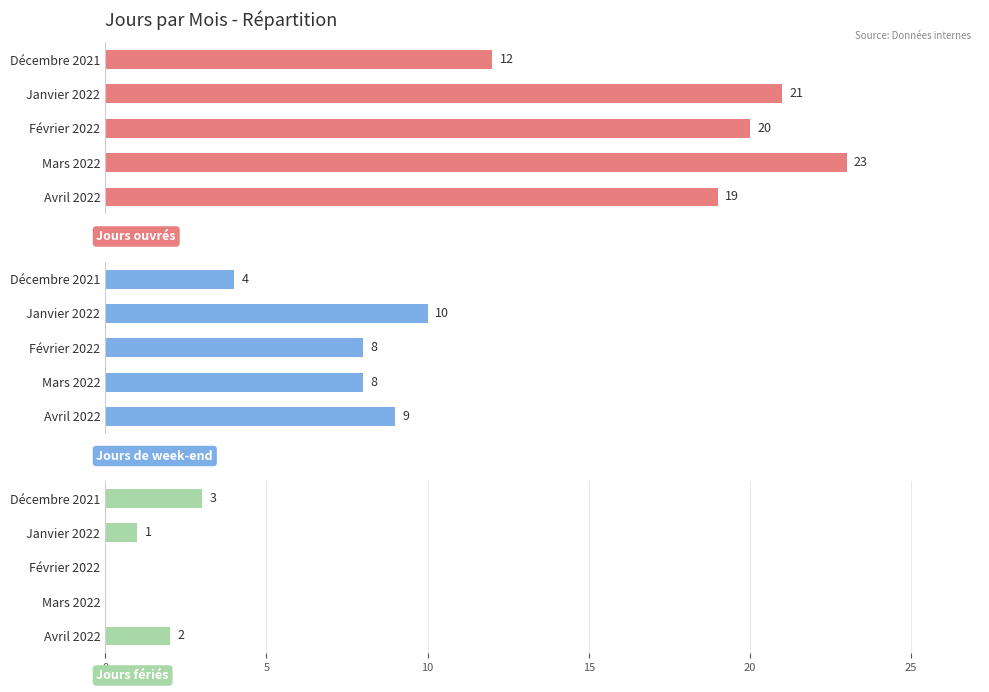

What is the difference between the highest and lowest values at Mars 2022?

23